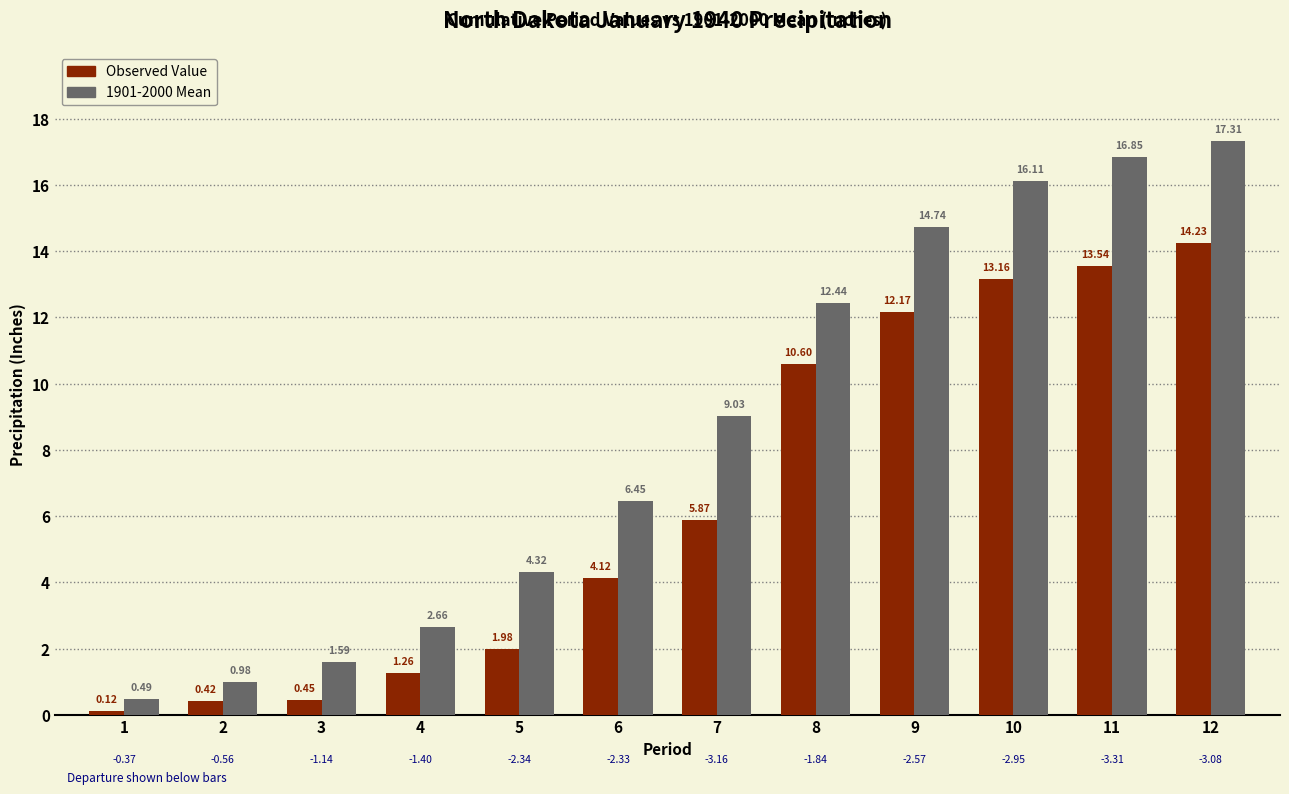

What is the difference between the highest and lowest values at 12?

3.1